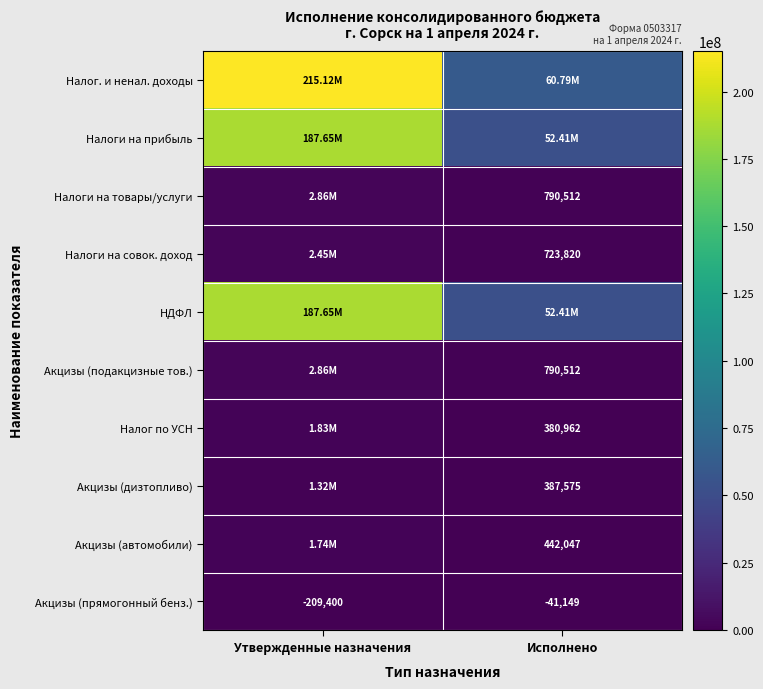

Is the value of Акцизы (подакцизные тов.) at Исполнено greater than the value of Налоги на совок. доход at Исполнено?

Yes